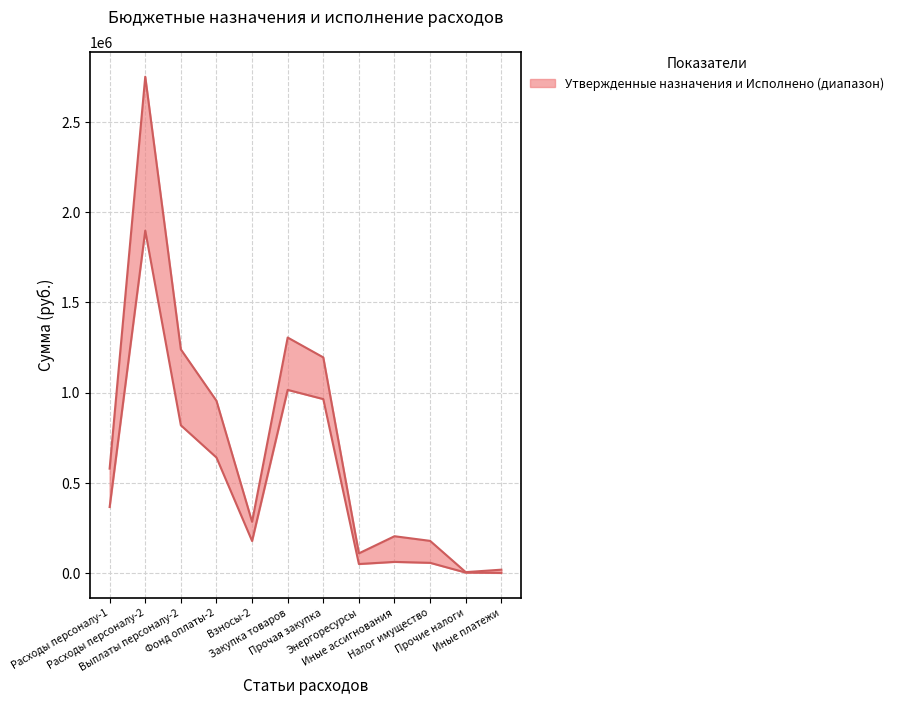

Reading right to left, what are all the values shown in this chart?

Утвержденные бюджетные назначения: Иные платежи=19593.0	Прочие налоги=6054.0	Налог имущество=179221.0	Иные ассигнования=204868.0	Энергоресурсы=110000.0	Прочая закупка=1195387.0	Закупка товаров=1305387.0	Взносы-2=284772.0	Фонд оплаты-2=954949.0	Выплаты персоналу-2=1239721.0	Расходы персоналу-2=2749976.0	Расходы персоналу-1=579218.0
Исполнено итого: Иные платежи=1556.0	Прочие налоги=3584.0	Налог имущество=57558.0	Иные ассигнования=62698.0	Энергоресурсы=50964.6	Прочая закупка=964442.8	Закупка товаров=1015407.4	Взносы-2=178509.8	Фонд оплаты-2=640759.0	Выплаты персоналу-2=819268.8	Расходы персоналу-2=1897374.2	Расходы персоналу-1=366667.9